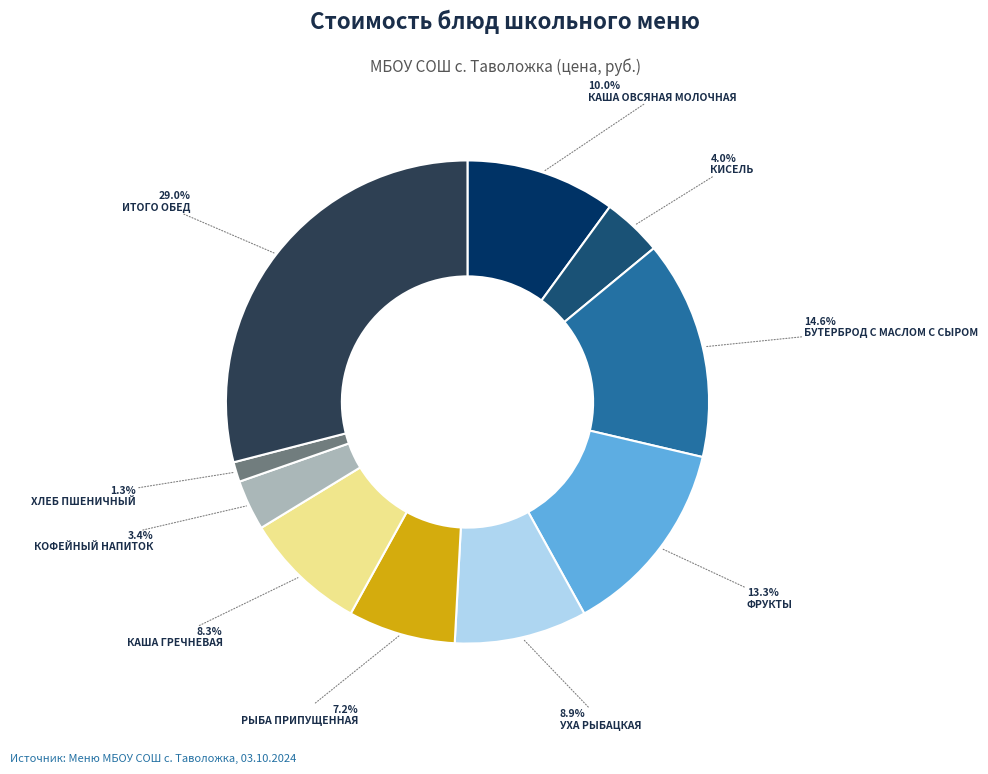

Is there a majority slice in this chart?

No